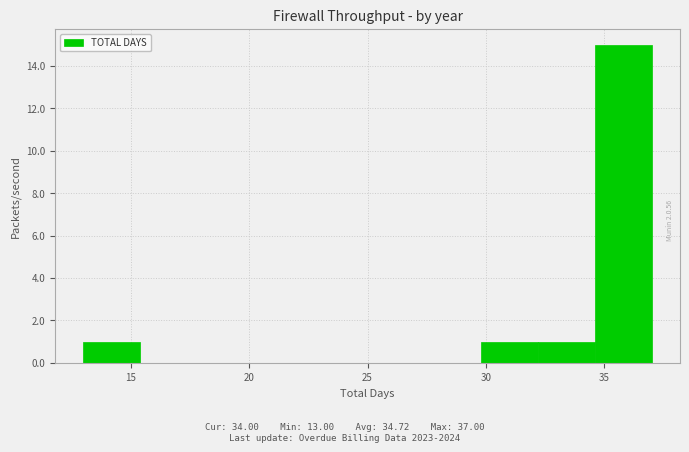

Over which range of the x-axis is the bar tallest?

34.6 to 37.0